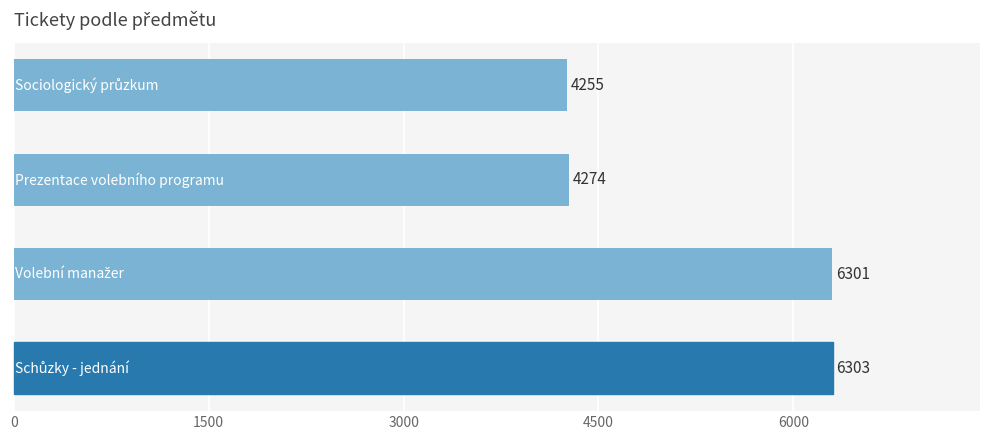

How many data points does each series have?

4